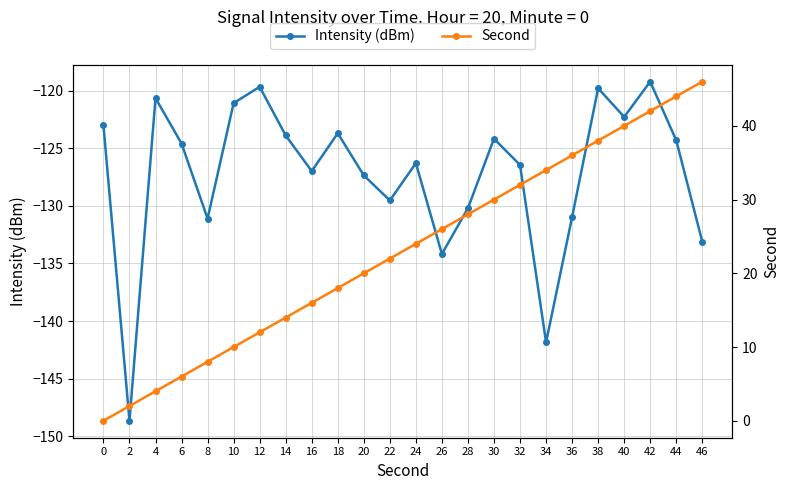

What is the difference between the maximum and minimum values in the Intensity (dBm) series?

29.4